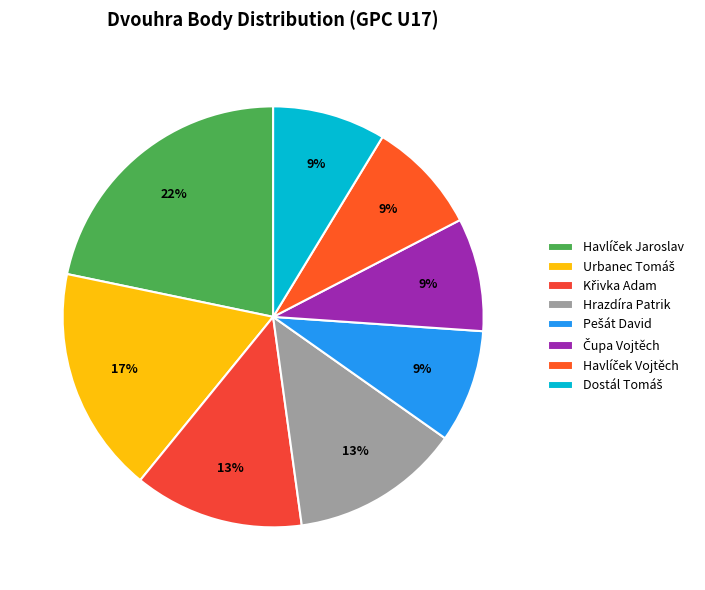

What is the largest slice in the pie chart?

Havlíček Jaroslav